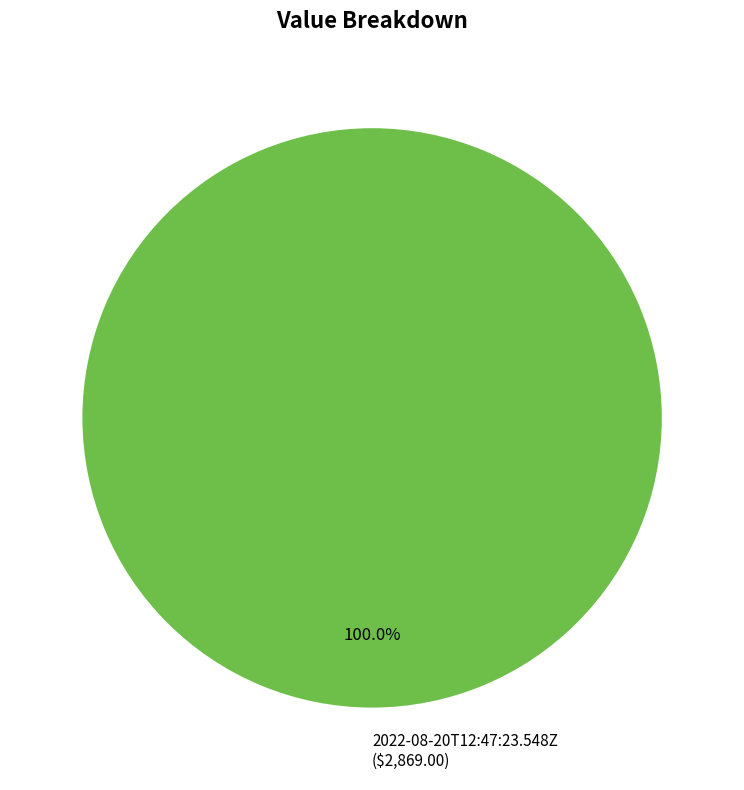

Rank the categories by value from highest to lowest.

2022-08-20T12:47:23.548Z ($2,869.00)